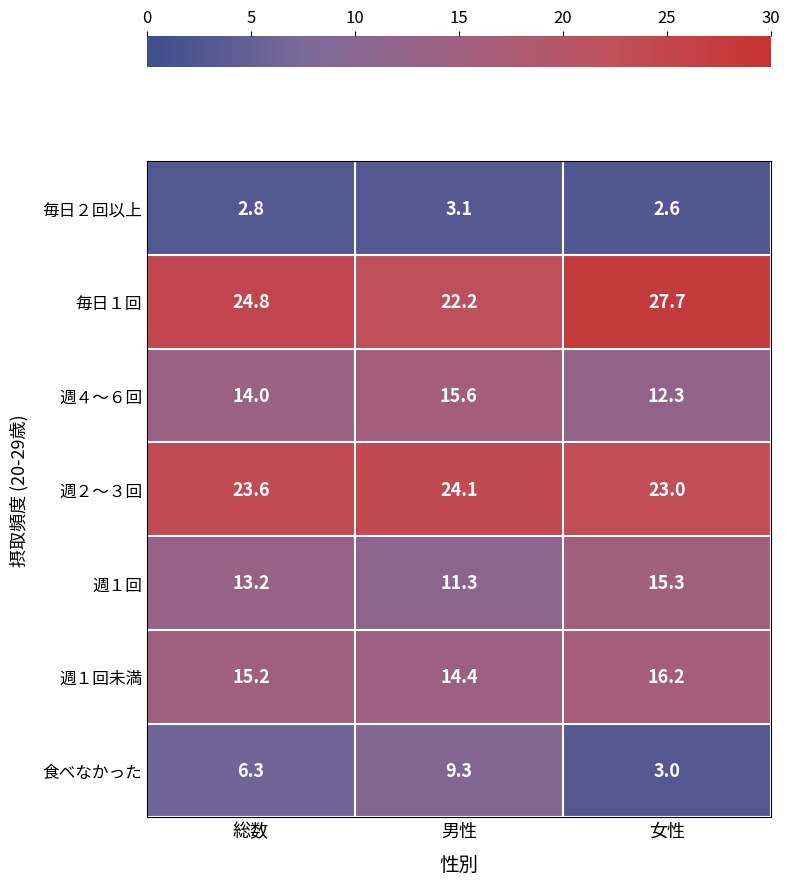

True or false: 週１回未満 has a value of 4.9 at 女性.

False